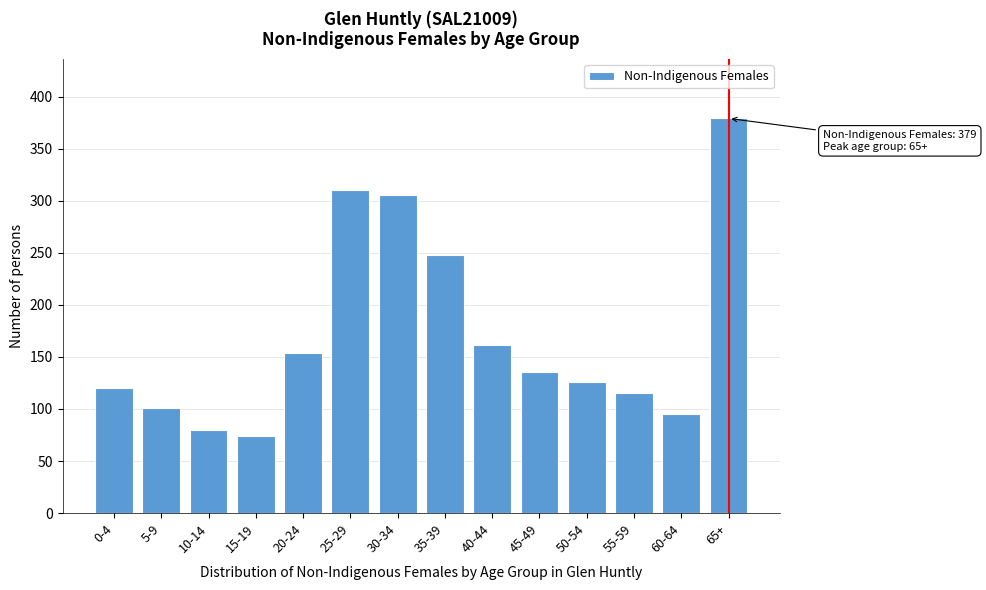

Reading left to right, transcribe all the data shown in this chart.

120	101	80	74	154	310	305	248	161	135	126	115	95	379